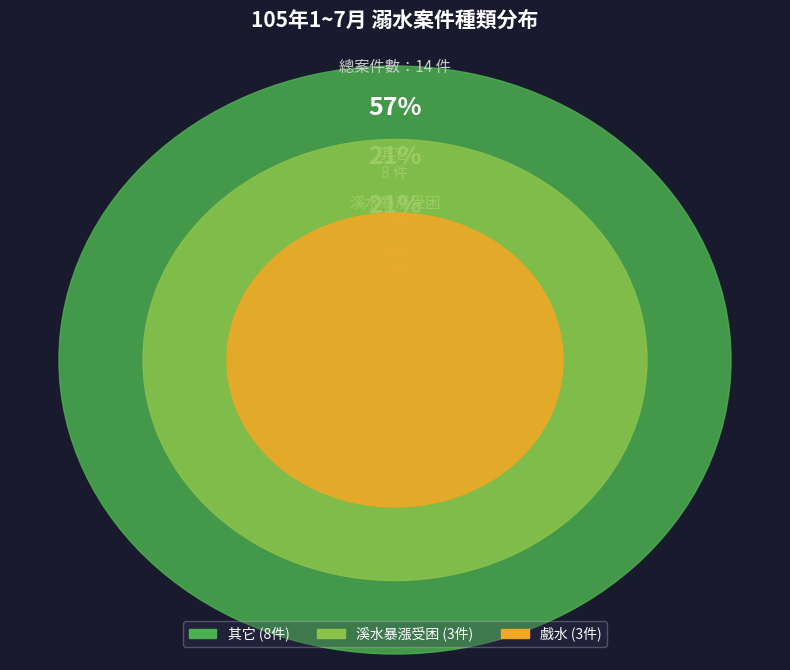

Rank the categories by value from lowest to highest.

戲水, 溪水暴漲受困, 其它